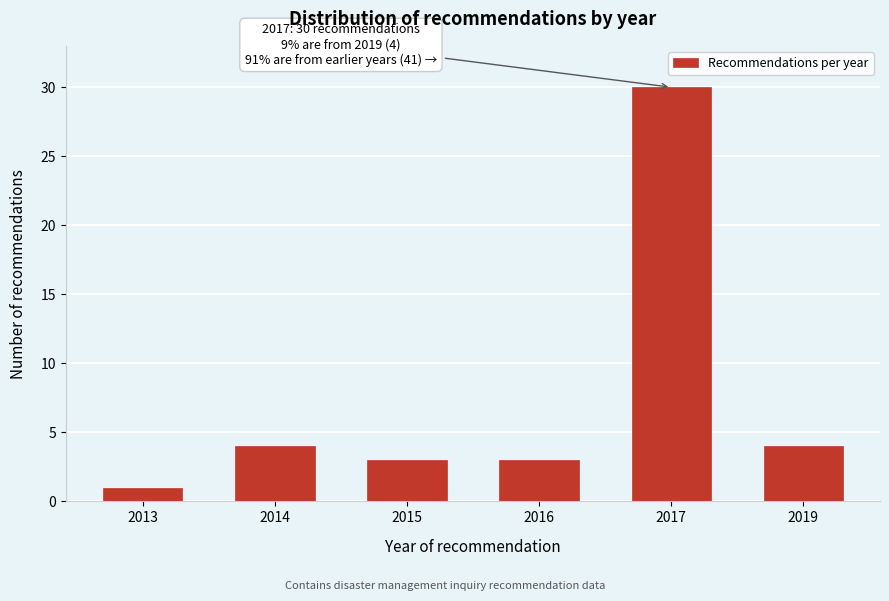

Reading left to right, what are all the values shown in this chart?

2013=1	2014=4	2015=3	2016=3	2017=30	2019=4